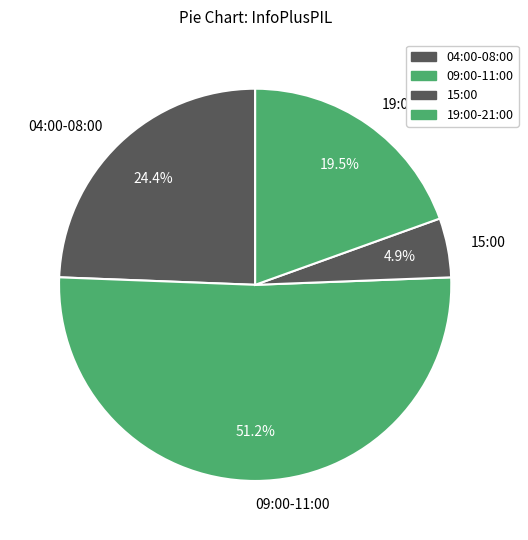

Combined, do 15:00 and 04:00-08:00 account for over 50%?

No